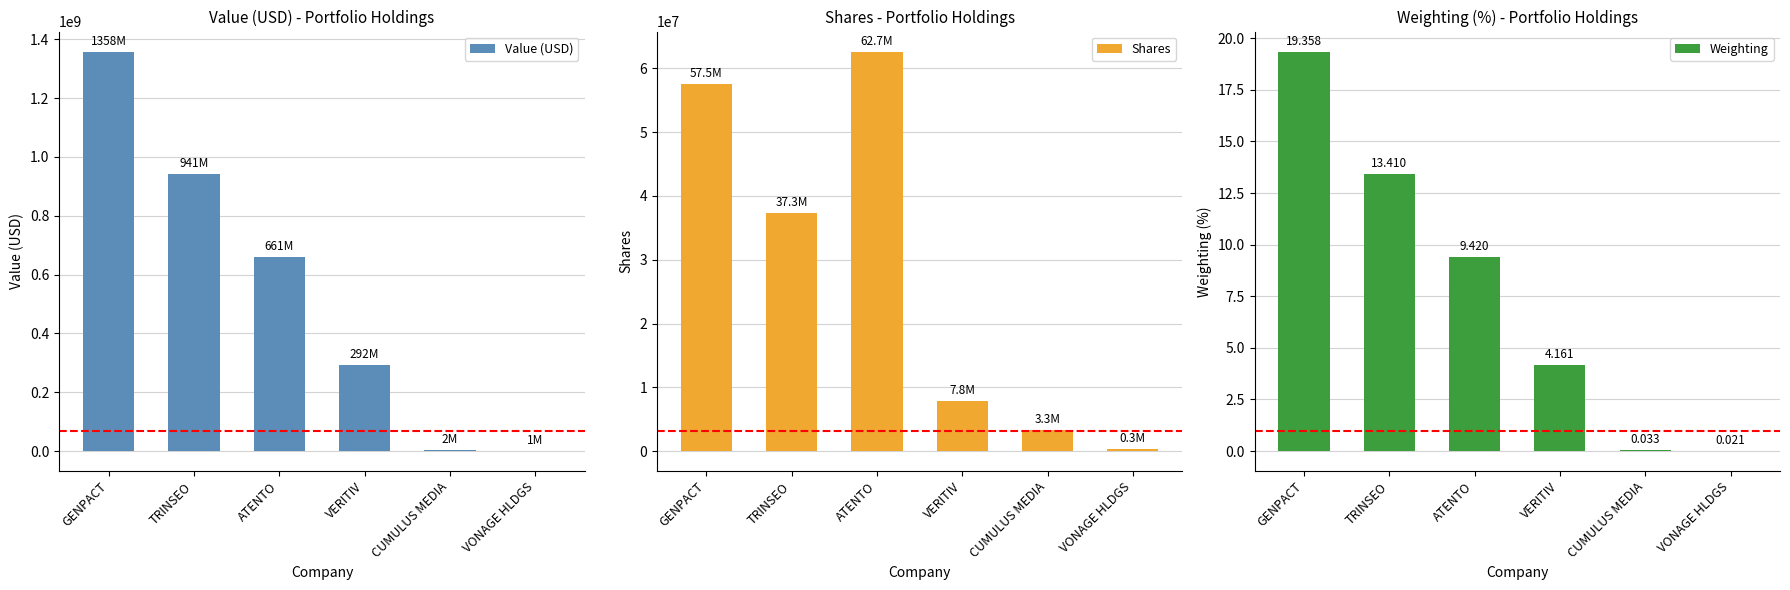

What value does the Shares series have at TRINSEO?

37269567